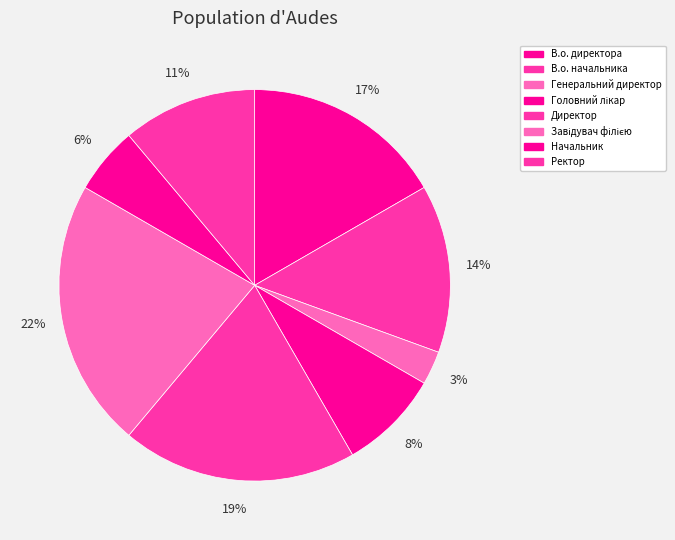

To the nearest percent, what is the difference between the В.о. директора and В.о. начальника slice percentages?

3%